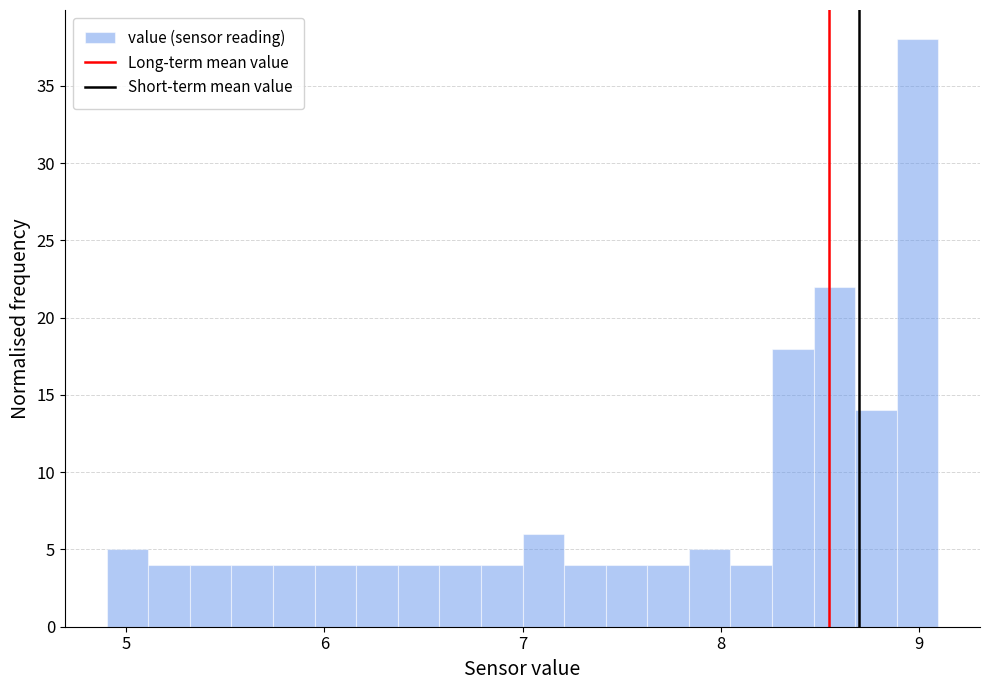

Read against the x-axis, roughly where is the centre of the tallest bar?

9.0